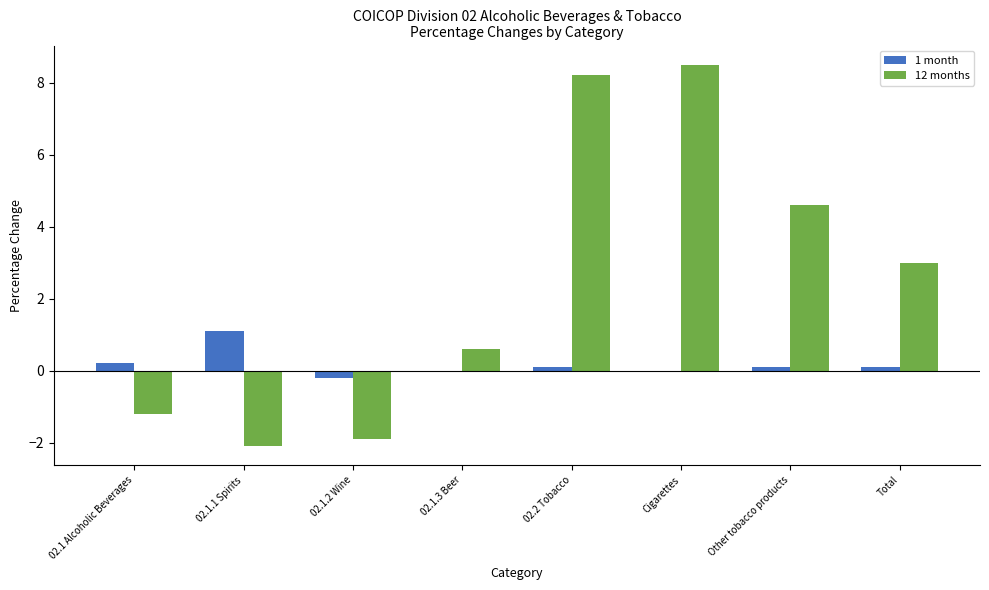

Is the value of 1 month at 02.1.1 Spirits greater than the value of 12 months at Other tobacco products?

No